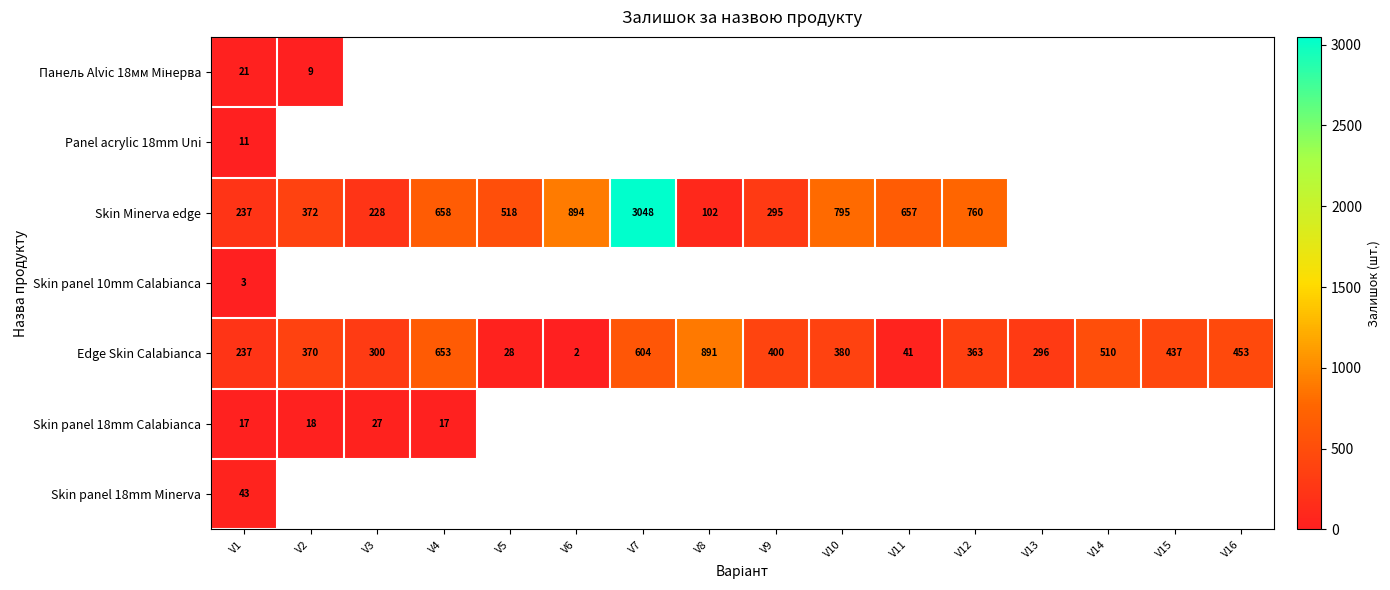

At which label is Edge Skin Calabianca closest to 446?

V16